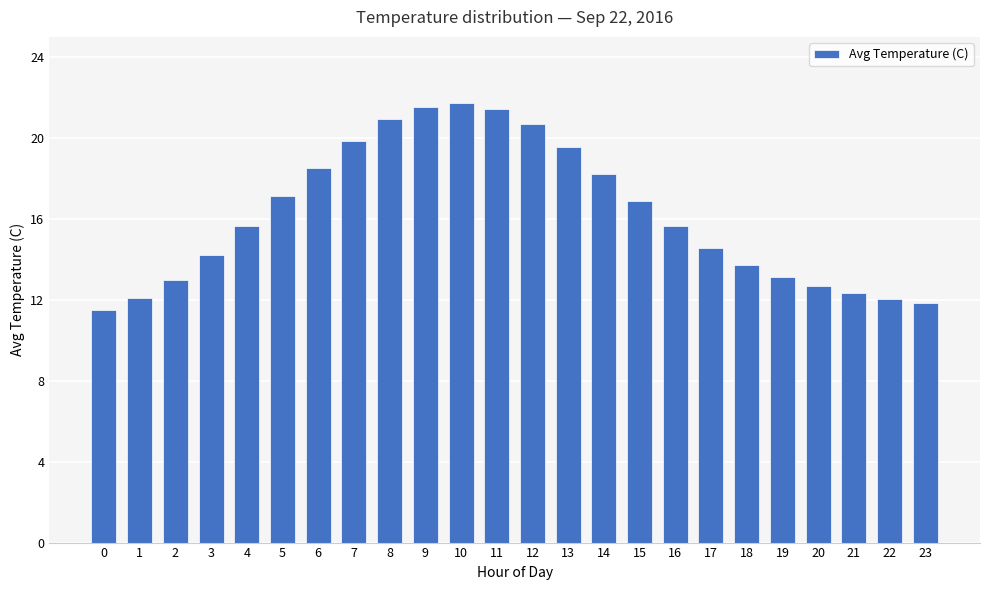

What value does the data have at 17?

14.5